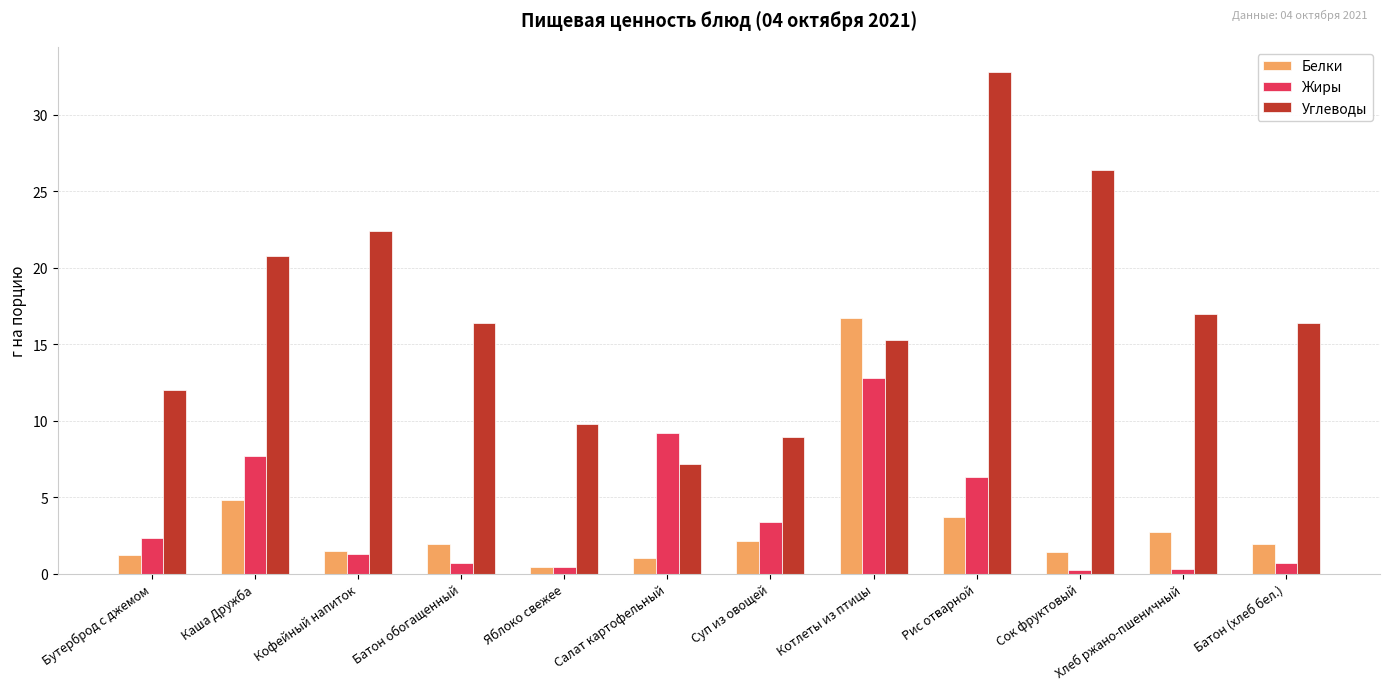

Read the Углеводы value at Суп из овощей.

8.9